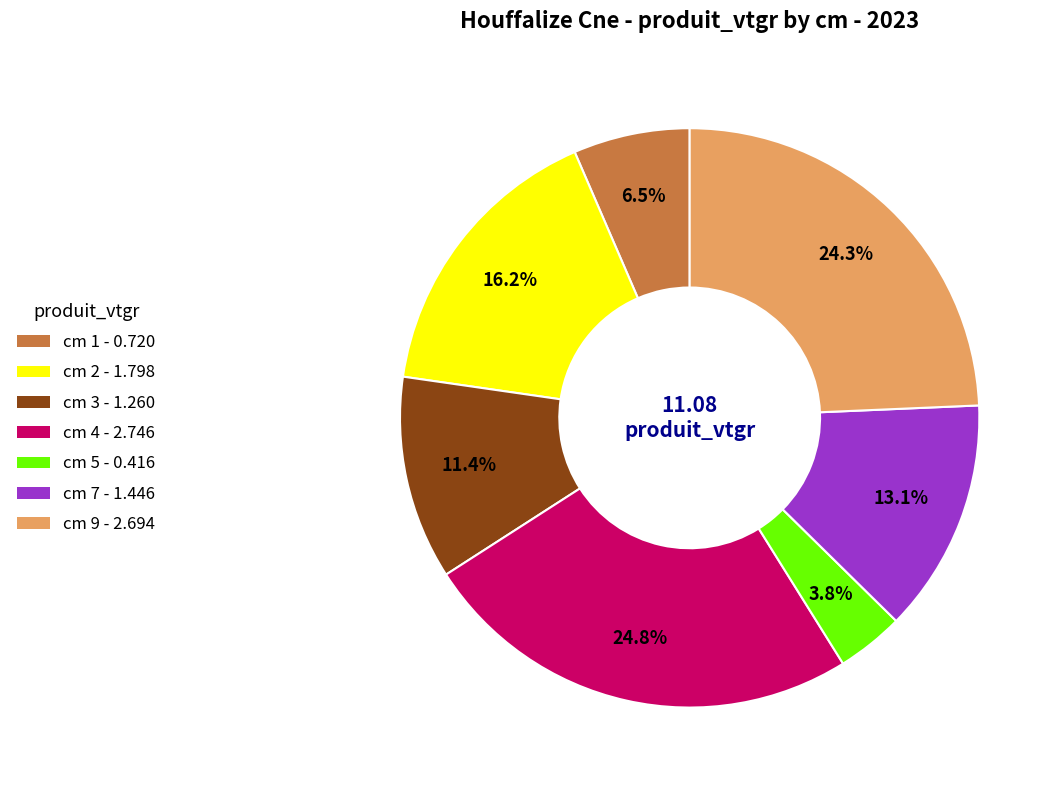

Is there a majority slice in this chart?

No